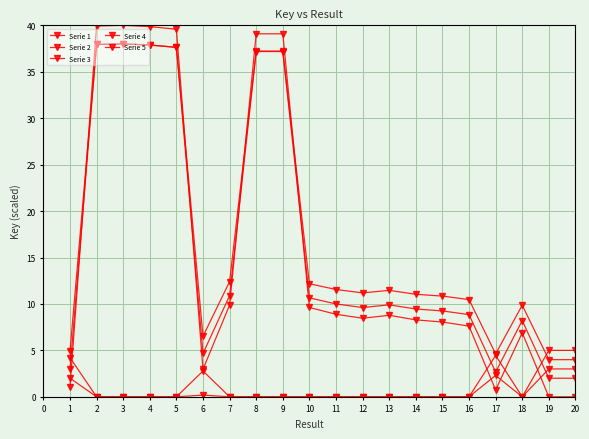

What is the value of the Serie 1 point at the 13th from the left?

8.8